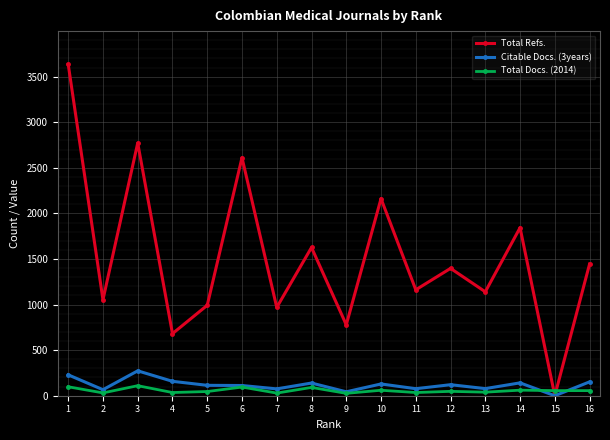

Is it true that Total Refs. equals 3749 at 10?

False